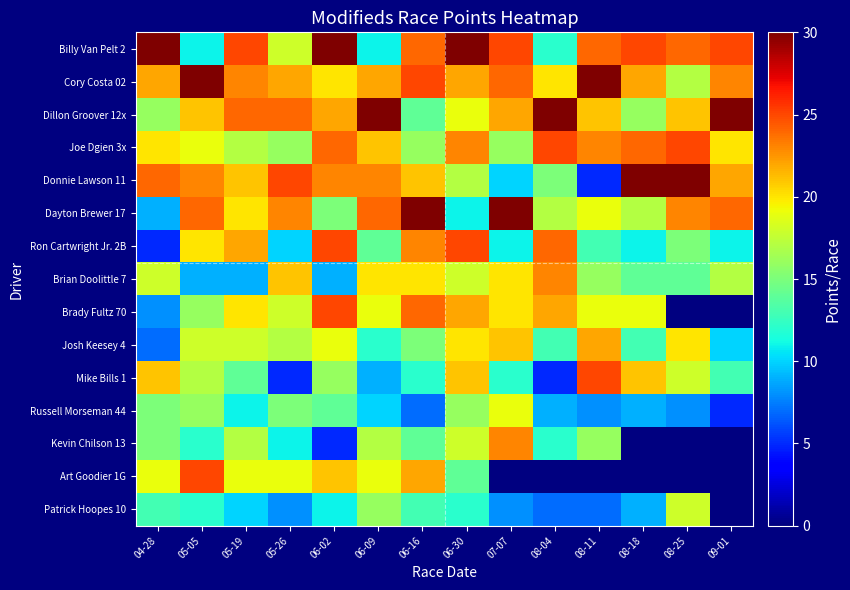

What is the difference between the highest and lowest values at 07-07?

30